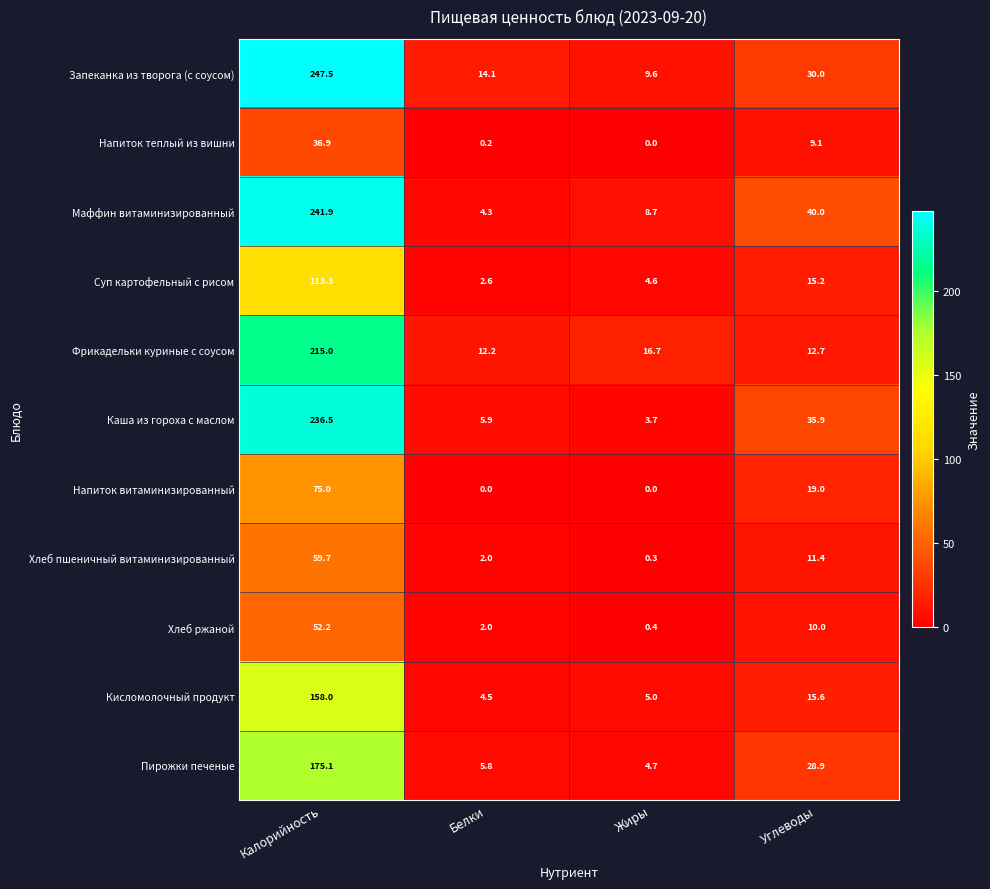

What is the average value of the Маффин витаминизированный series?

73.7